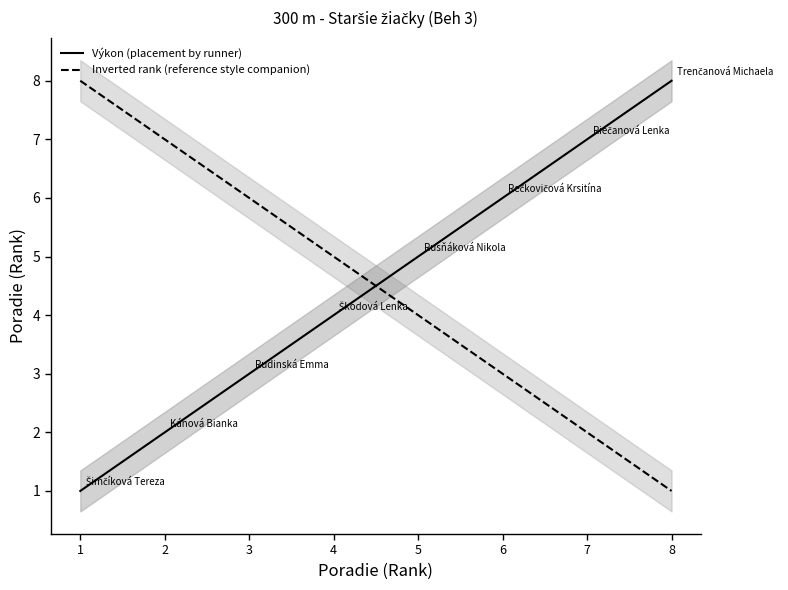

What value does the Inverted rank (reference style companion) series have at 5?

4